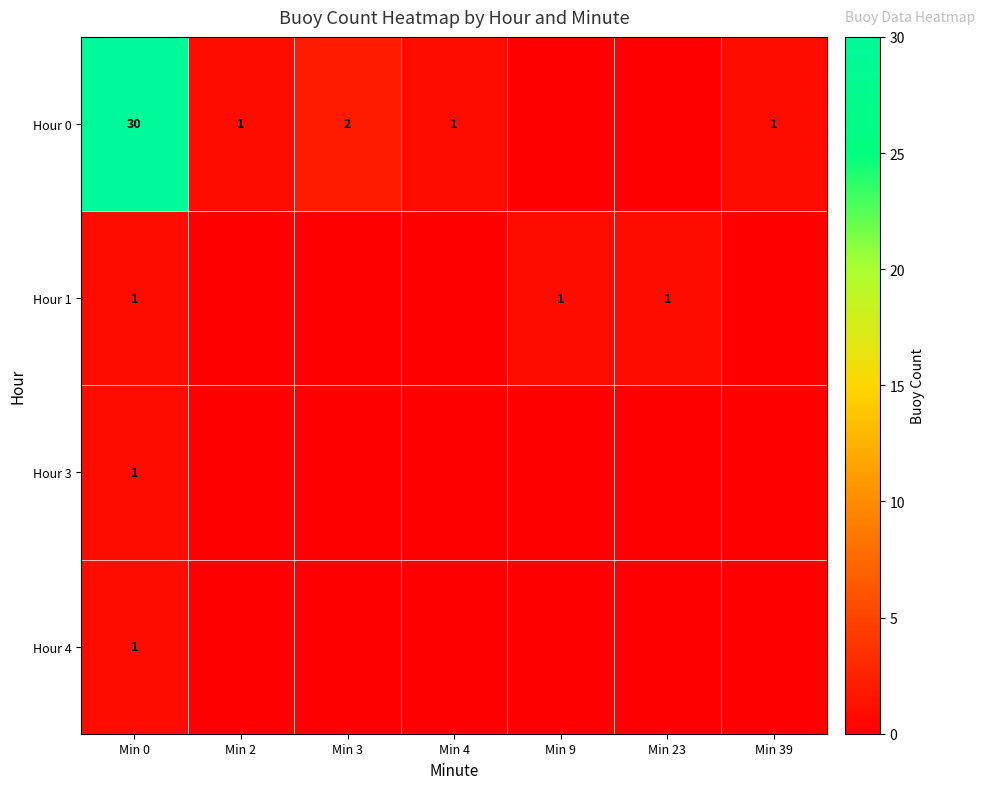

True or false: Hour 3 has a value of 0 at Min 2.

True